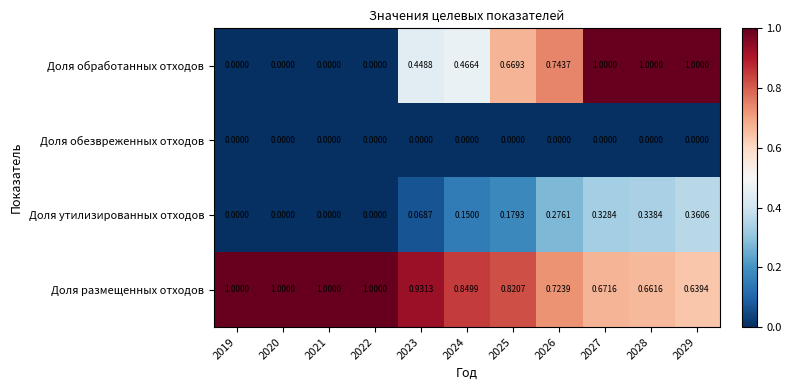

Which series has the largest total across all categories?

Доля размещенных отходов